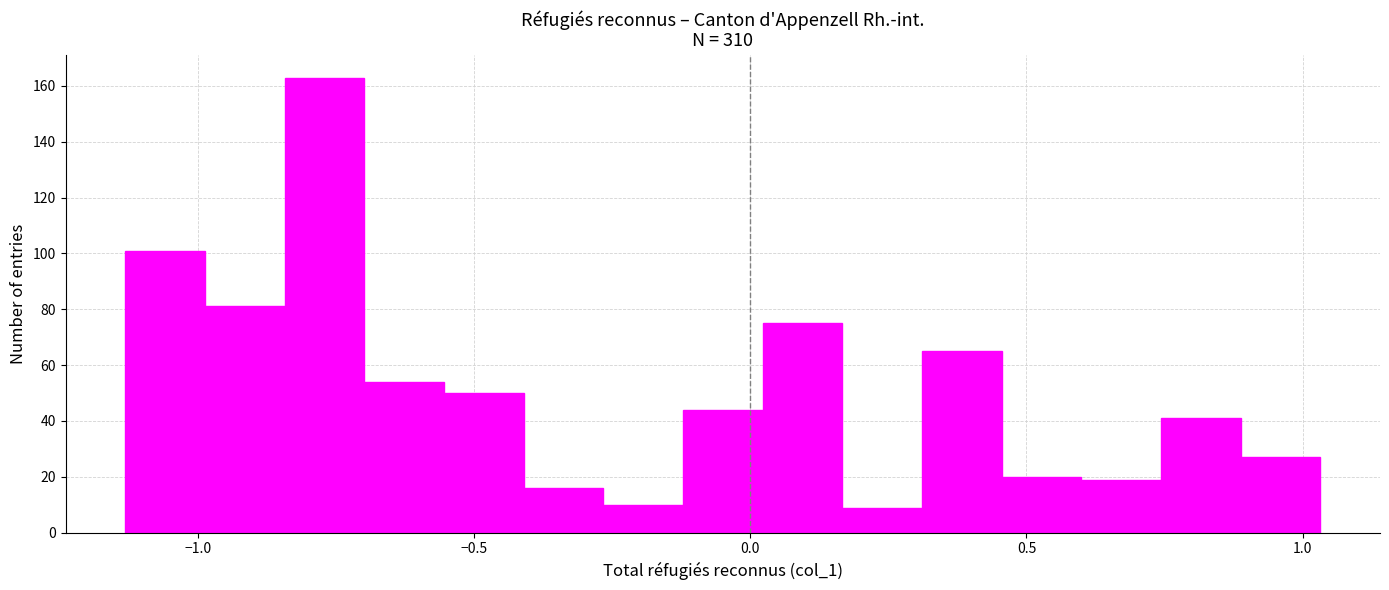

Read against the x-axis, roughly where is the centre of the tallest bar?

-0.75